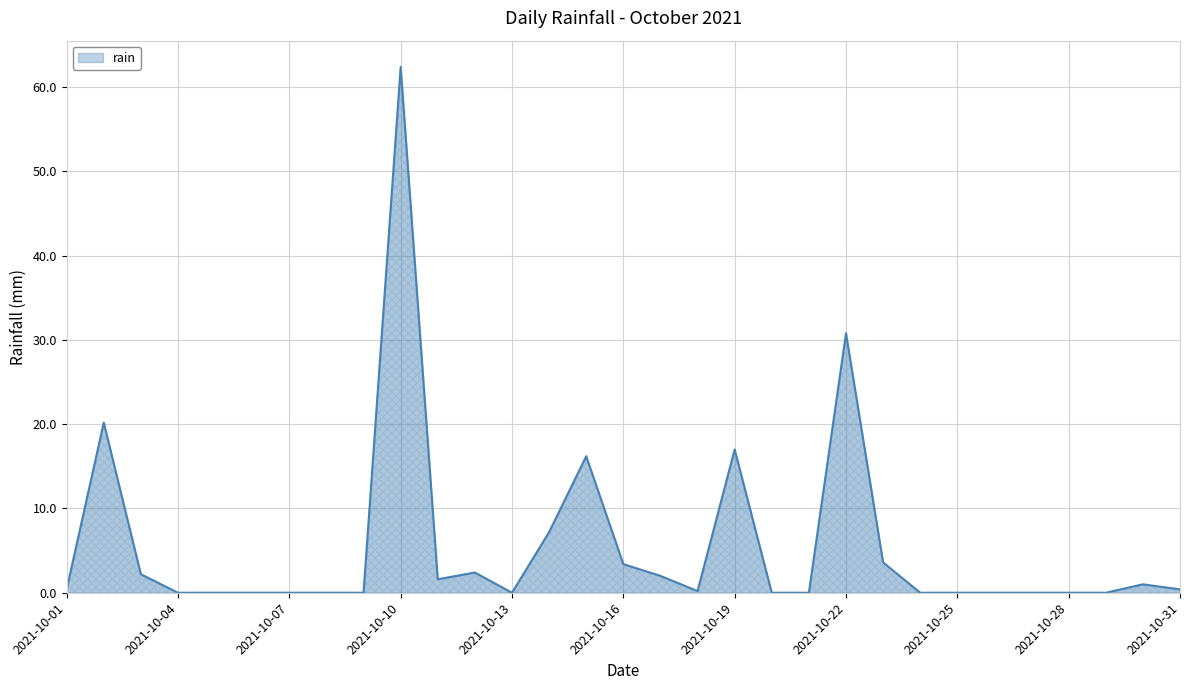

How many lines are shown in the chart?

1